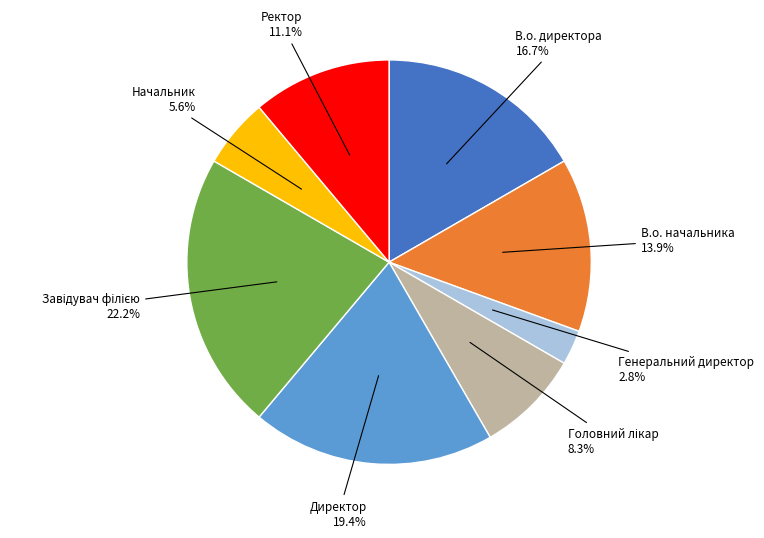

To the nearest percent, what is the difference between the largest and smallest slice percentages?

19%